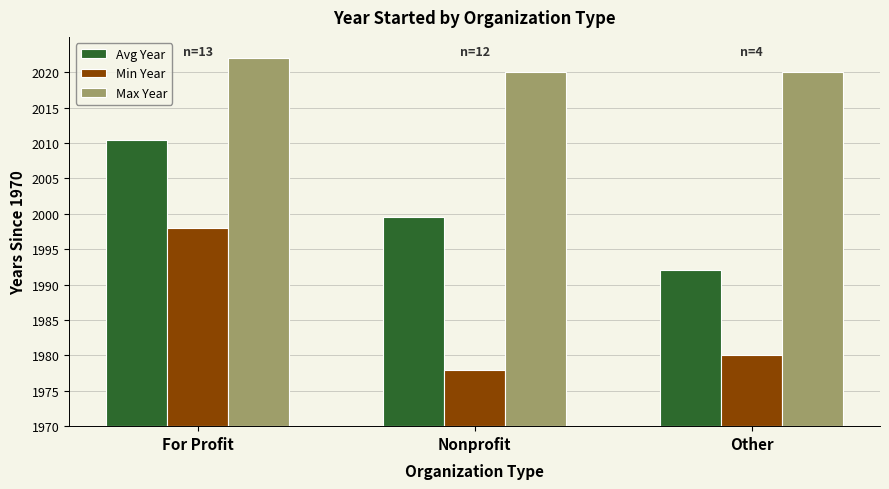

Does the chart contain stacked bars?

No